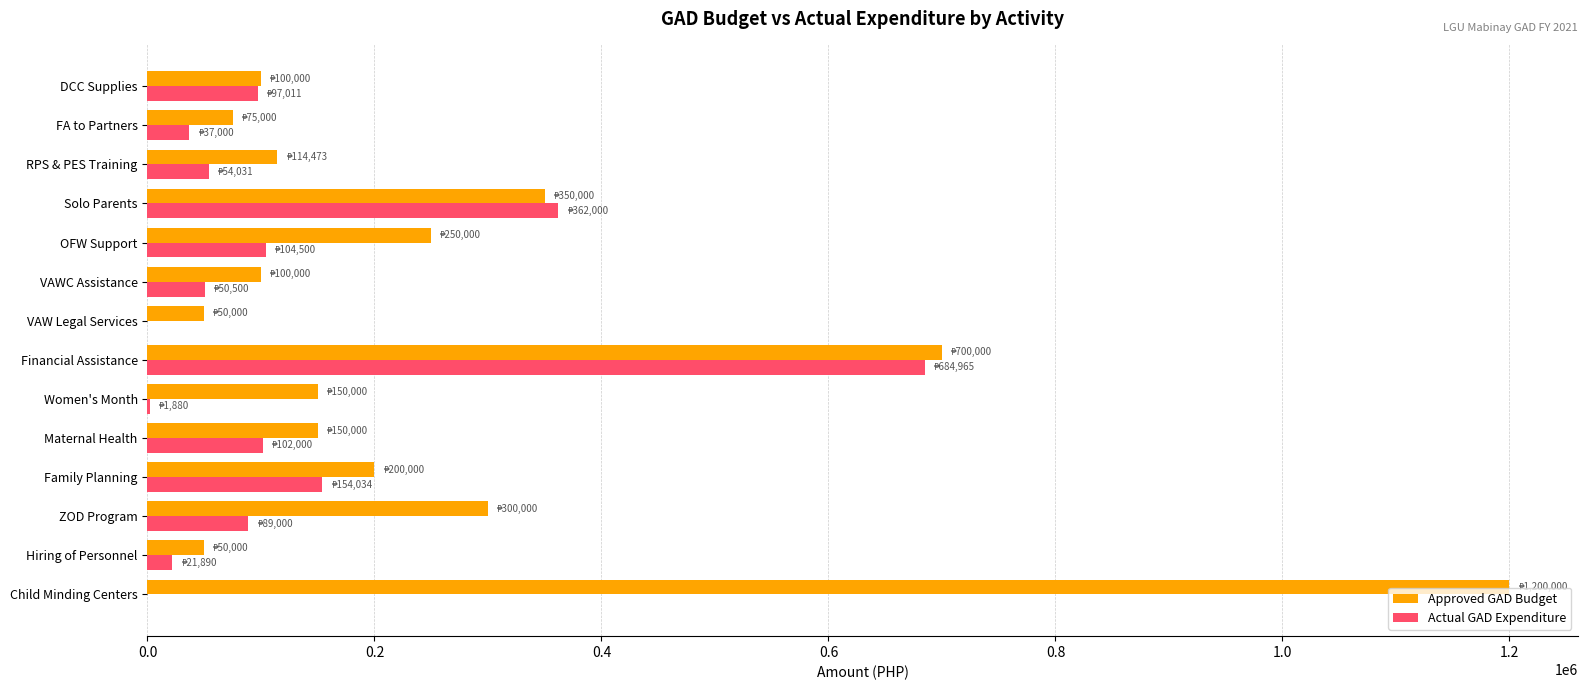

Where is Approved GAD Budget nearest to the value 625000?

Financial Assistance